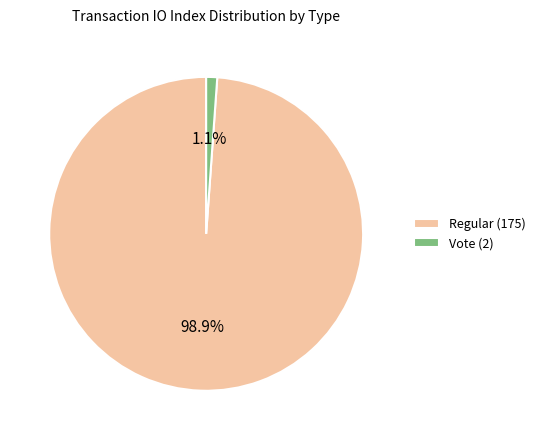

How much of the chart is everything except Vote (2)?

98.9%